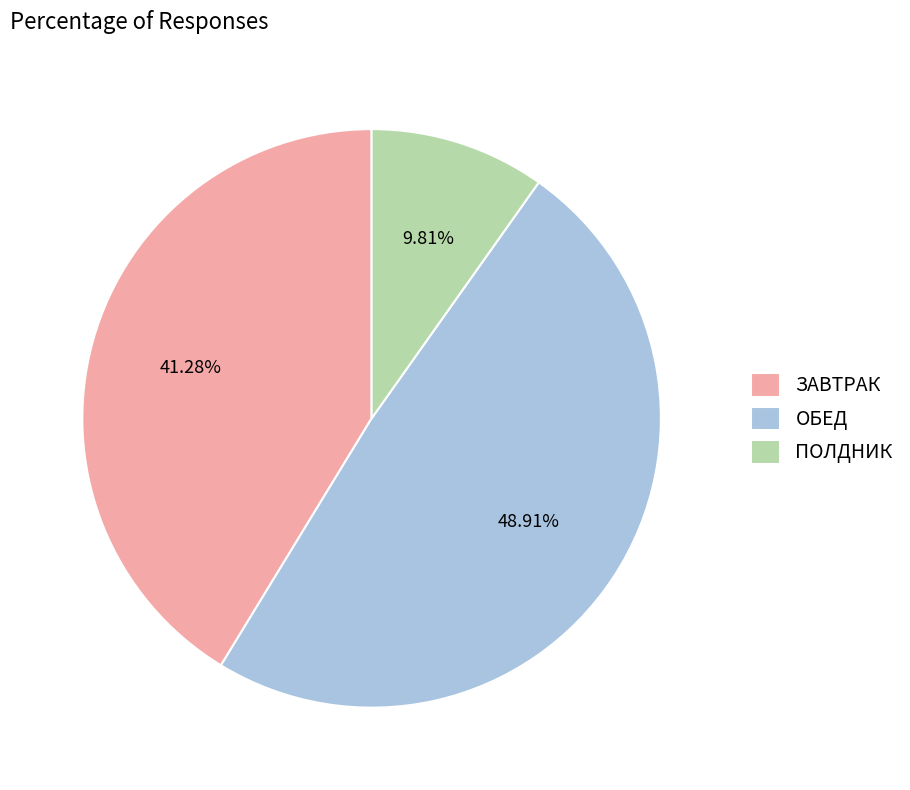

Count the number of slices in the pie.

3